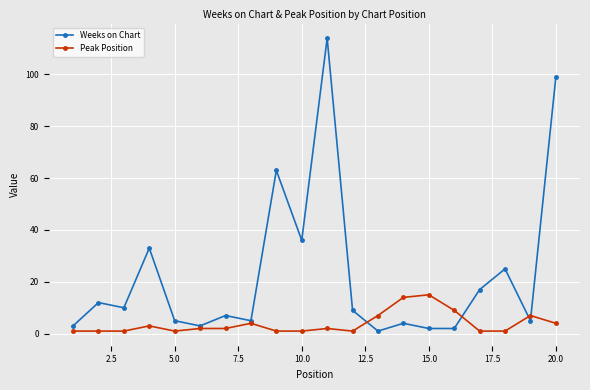

Count the number of data series in this chart.

2